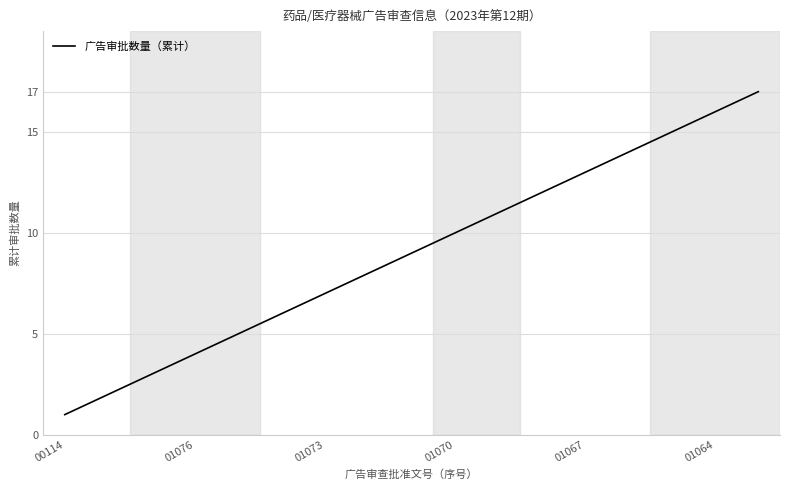

What is the maximum value shown in the chart?

17